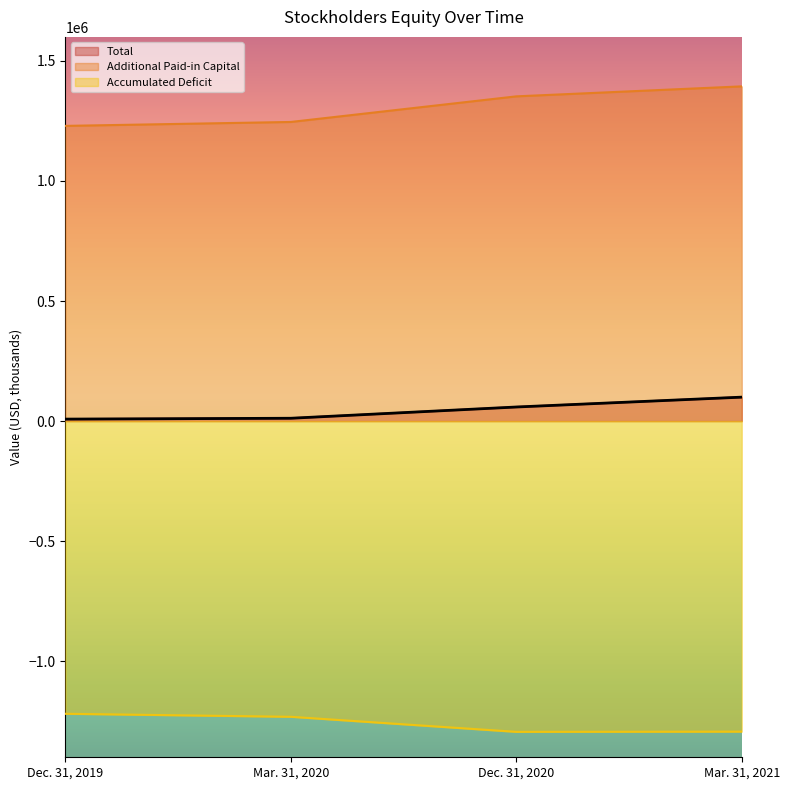

At which label does Accumulated Deficit first exceed -1231419?

Dec. 31, 2019